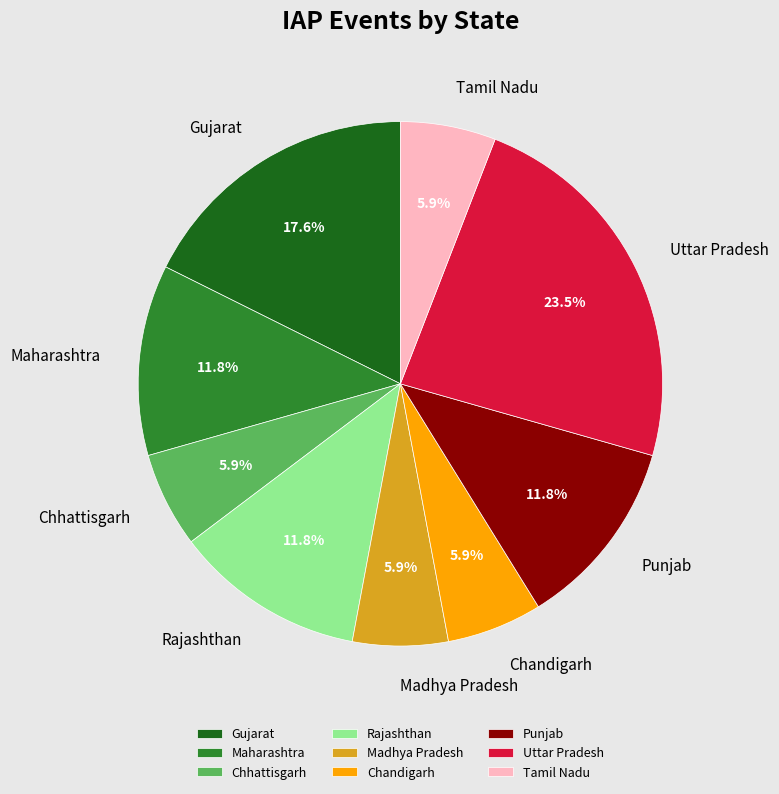

What is the ratio of the value at Gujarat to the value at Maharashtra?

1.5